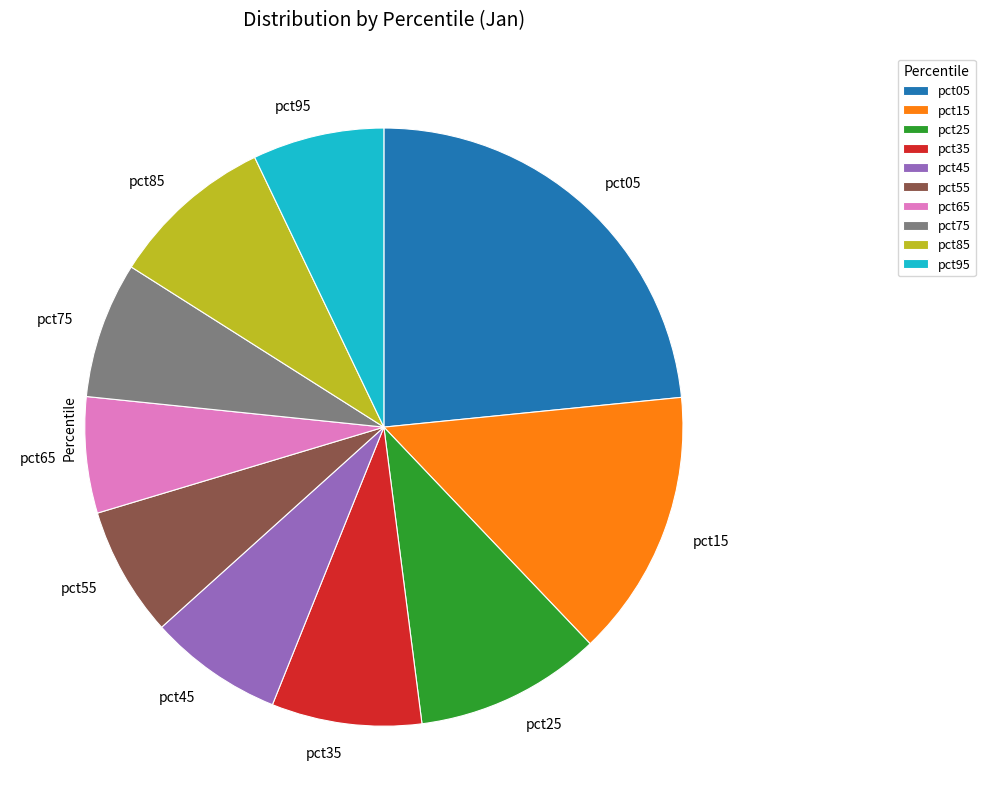

Which has a higher value, pct75 or pct15?

pct15